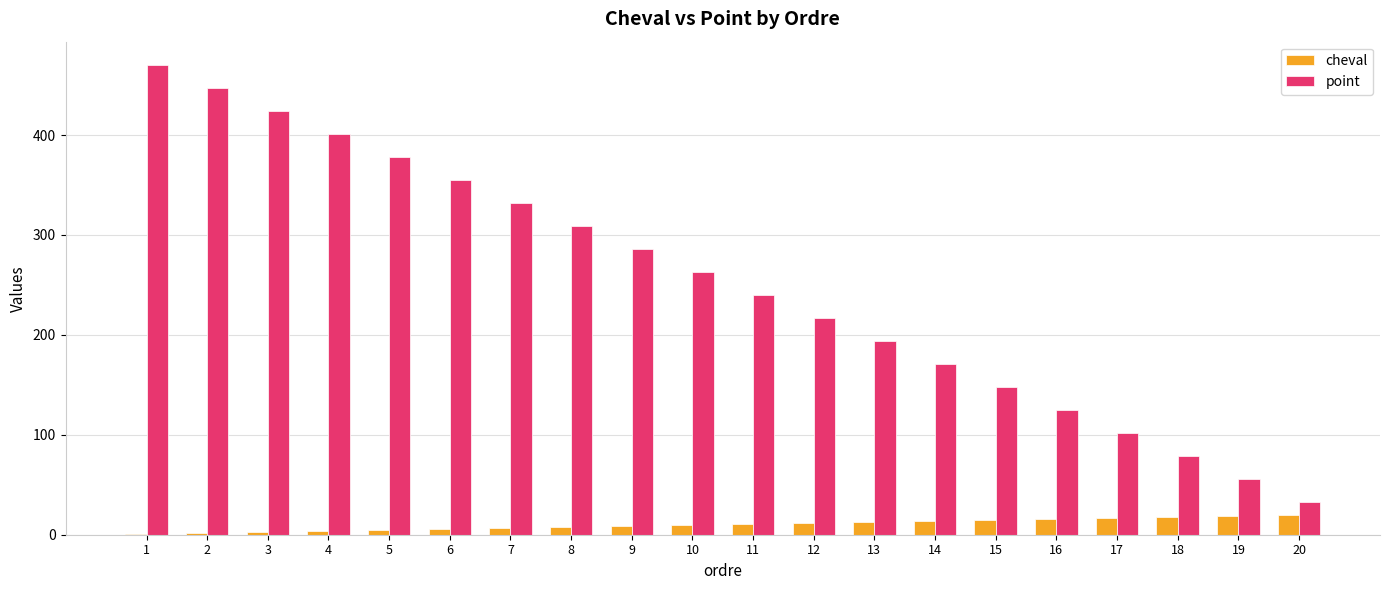

Which series has the widest spread of values?

point